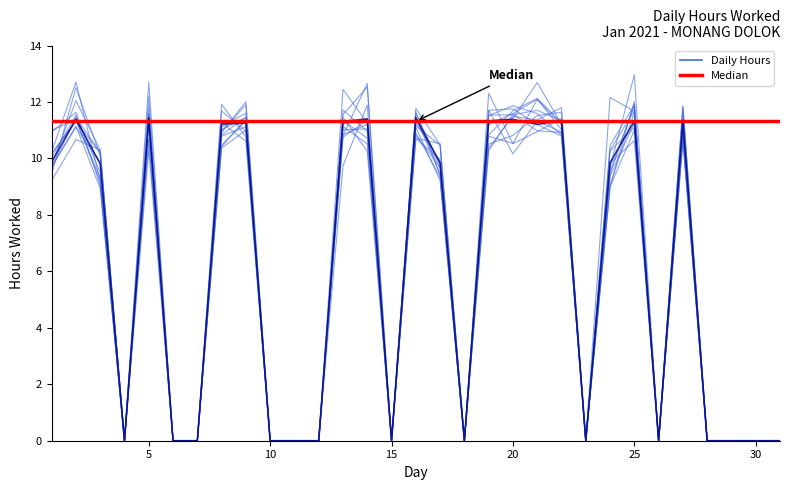

Is the value of Median at 21 greater than the value of Daily Hours at 17?

Yes